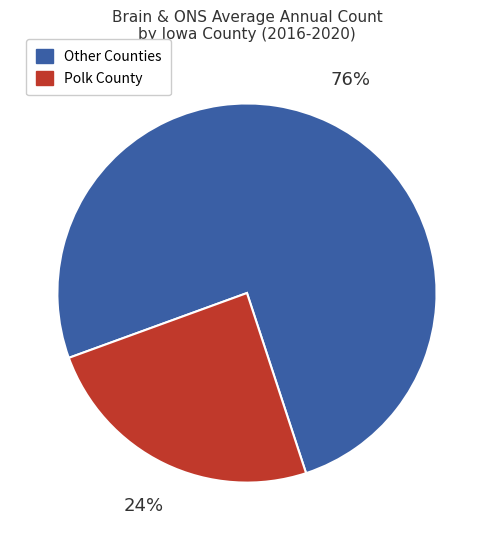

To the nearest percent, what is the average slice percentage?

50%